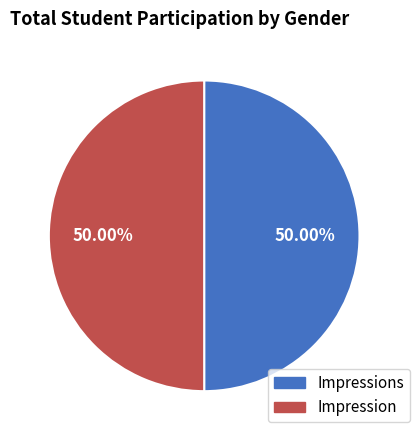

Do Impression and Impressions together represent more than half of the pie?

Yes